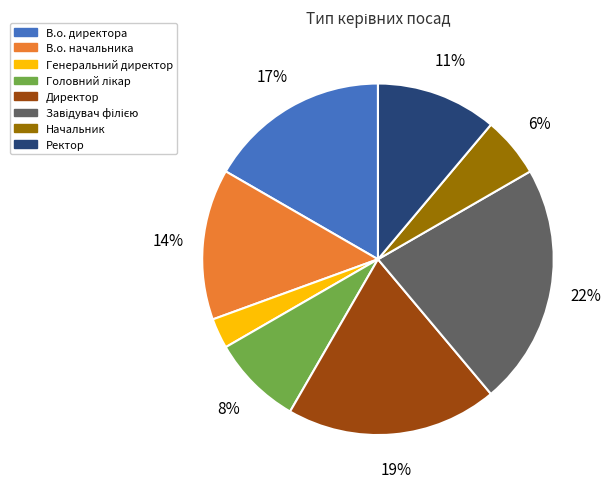

To the nearest percent, what portion does Начальник represent?

6%